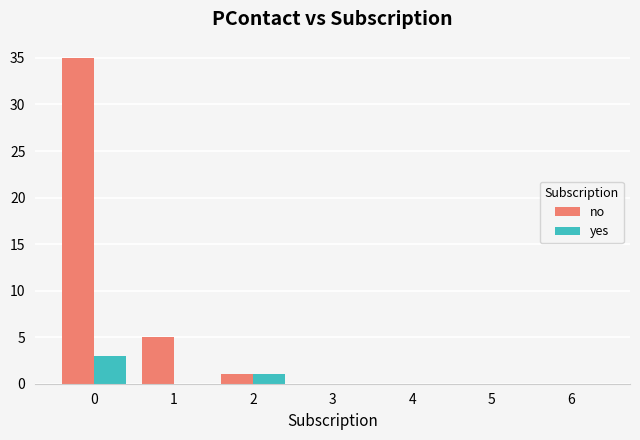

What is the highest value of the yes series?

3